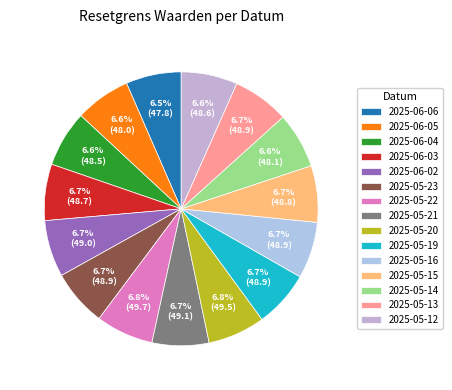

To the nearest percent, what is the average slice percentage?

7%